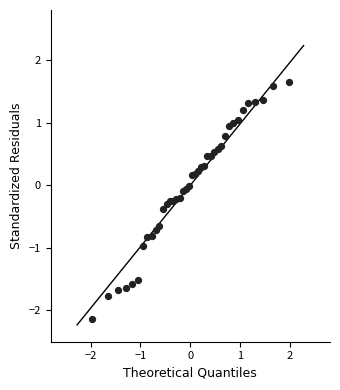

What is the range of Y values (max minus min)?

3.8